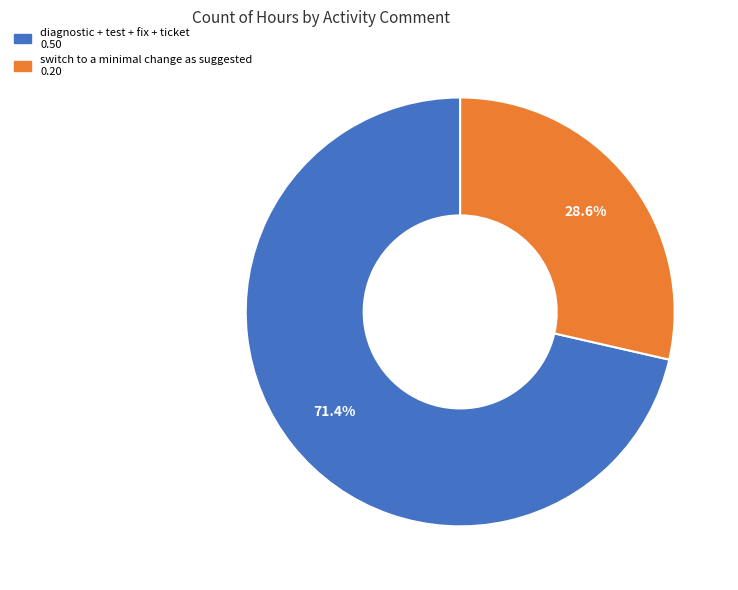

What portion of the pie excludes diagnostic + test + fix + ticket?

28.6%